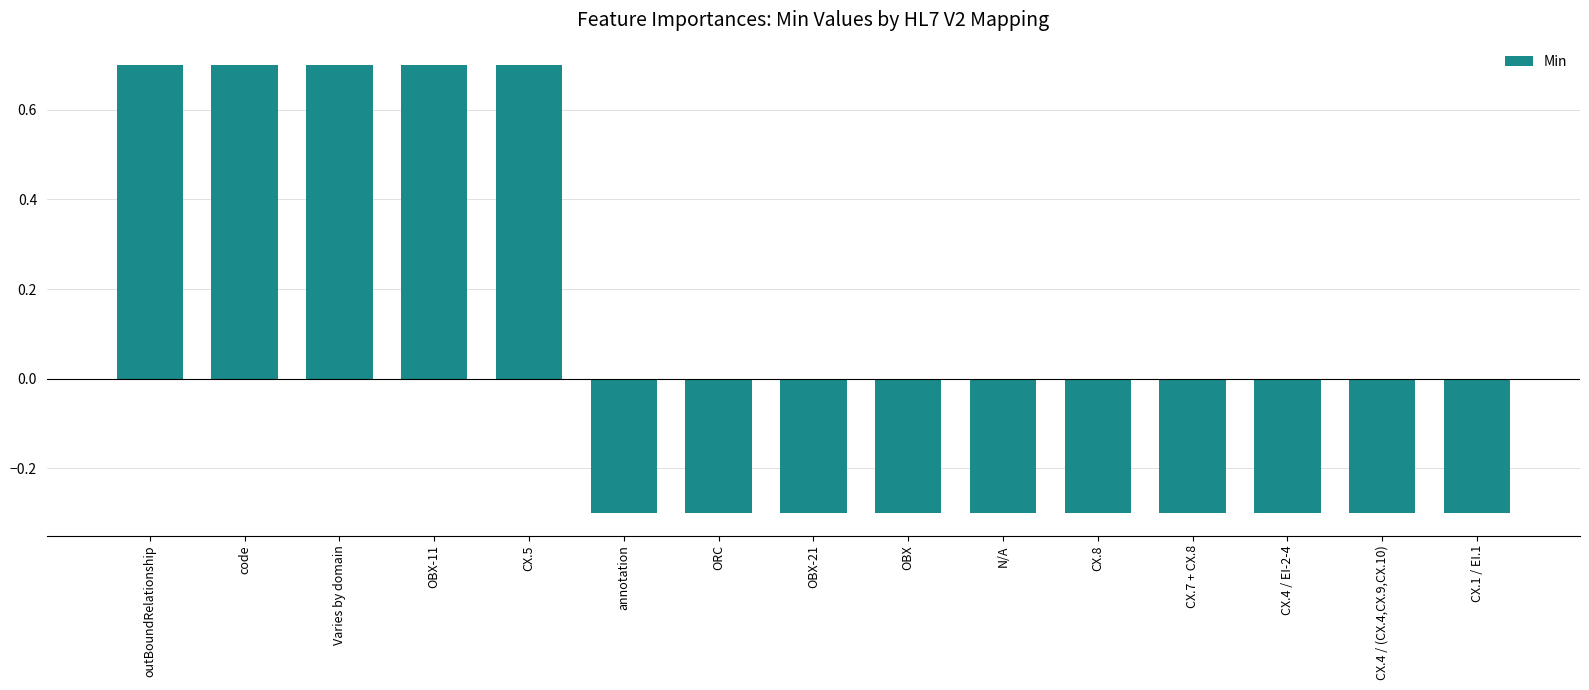

Reading right to left, list all the values displayed in this chart.

-0.3	-0.3	-0.3	-0.3	-0.3	-0.3	-0.3	-0.3	-0.3	-0.3	0.7	0.7	0.7	0.7	0.7